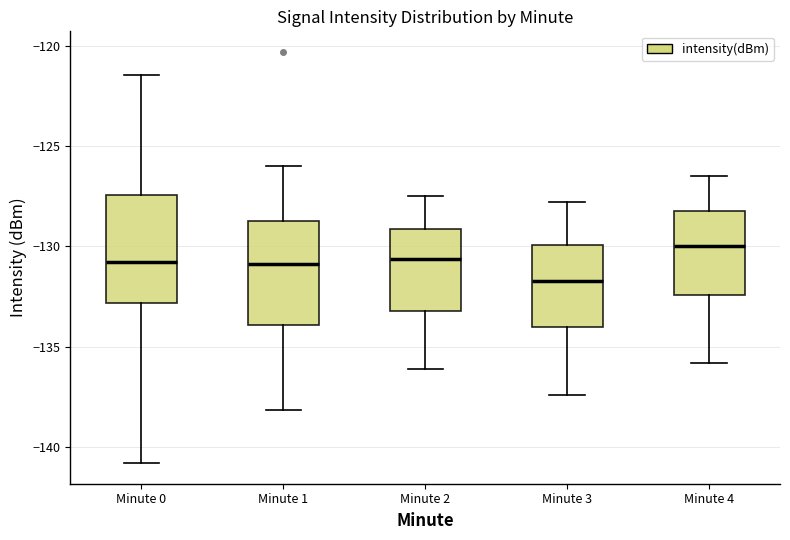

Reading left to right, transcribe this box plot: for each box, give where its median line is, the range the box spans, and where its two whiskers end, as read against the y-axis. The values are not printed on the chart, so give them approximately, as read against the axis.

Minute 0: median -131.0, box -133.0 to -127.5, whiskers -141.0 to -121.5
Minute 1: median -131.0, box -134.0 to -128.5, whiskers -138.0 to -126.0
Minute 2: median -130.5, box -133.0 to -129.0, whiskers -136.0 to -127.5
Minute 3: median -131.5, box -134.0 to -130.0, whiskers -137.5 to -128.0
Minute 4: median -130.0, box -132.5 to -128.0, whiskers -136.0 to -126.5